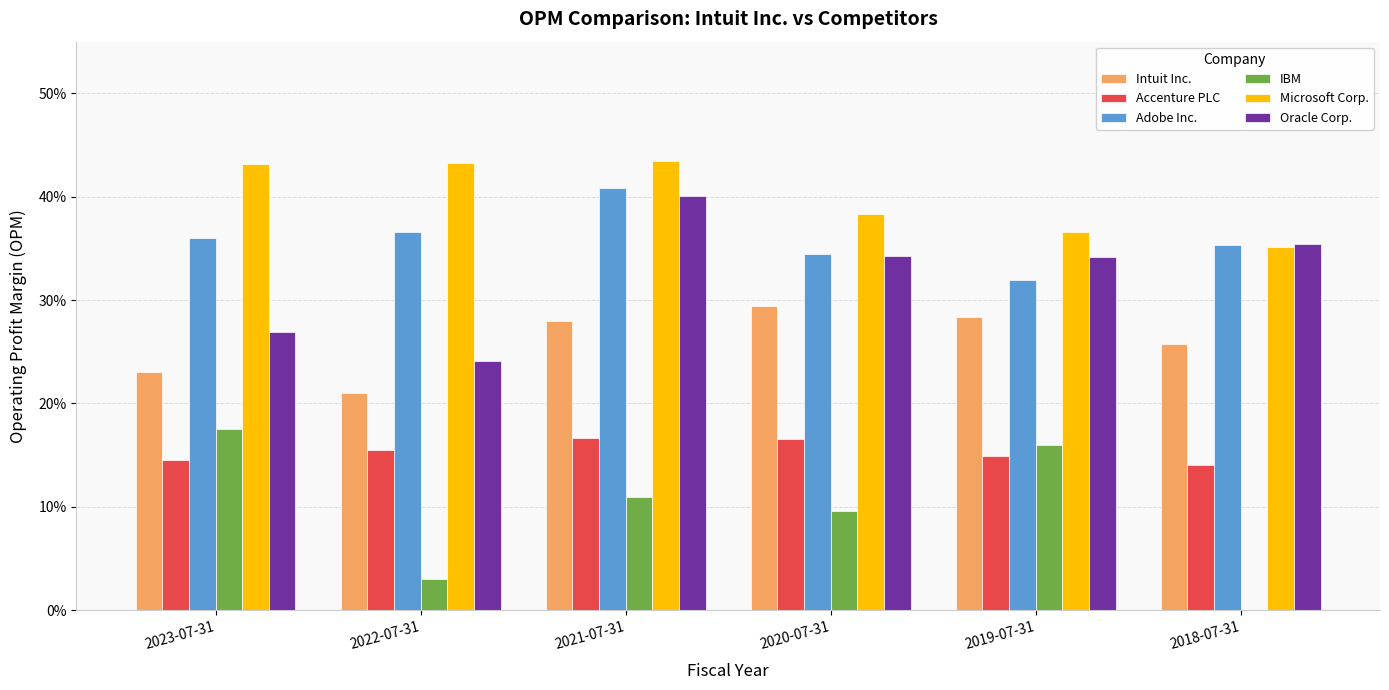

What are all the series names shown in the legend?

Intuit Inc., Accenture PLC, Adobe Inc., IBM, Microsoft Corp., Oracle Corp.